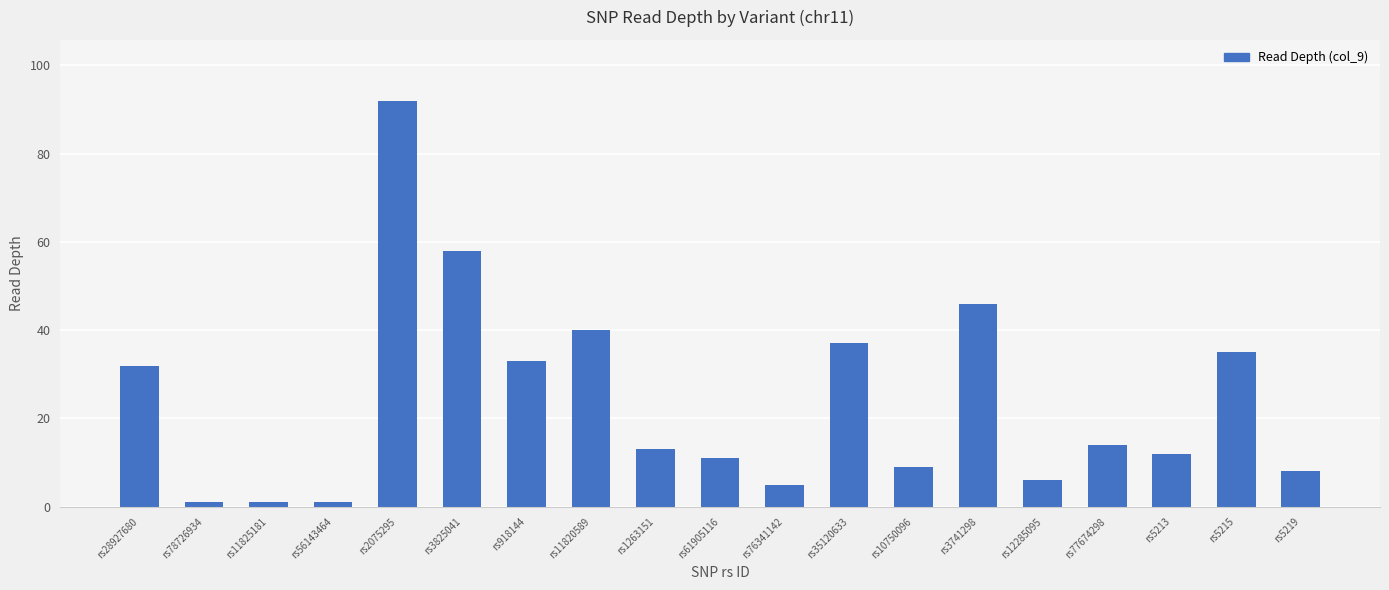

Is it true that the value at rs35120633 is 37?

True